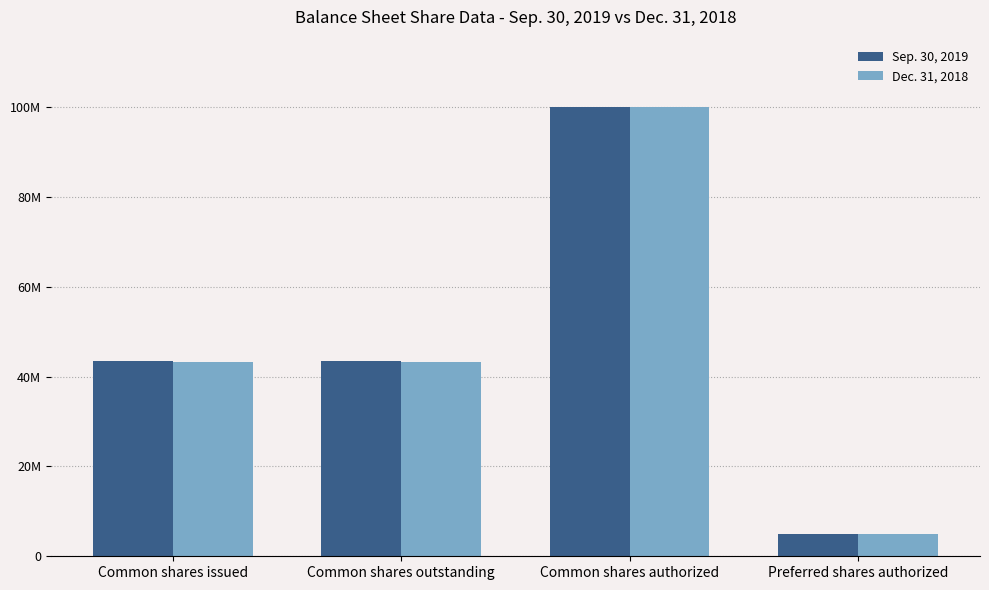

Does the chart contain stacked bars?

No